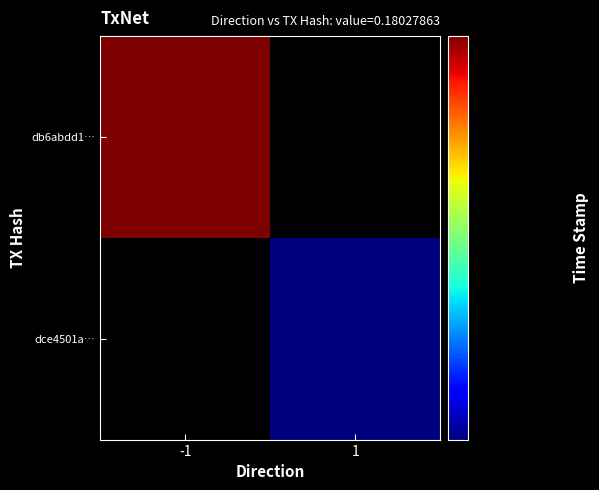

What is the difference between the highest and lowest values at time_stamp?

555